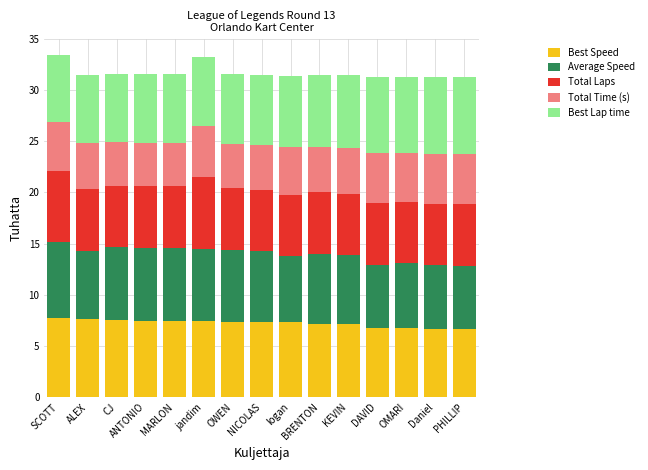

What is the total value across all series at Daniel?

31.3